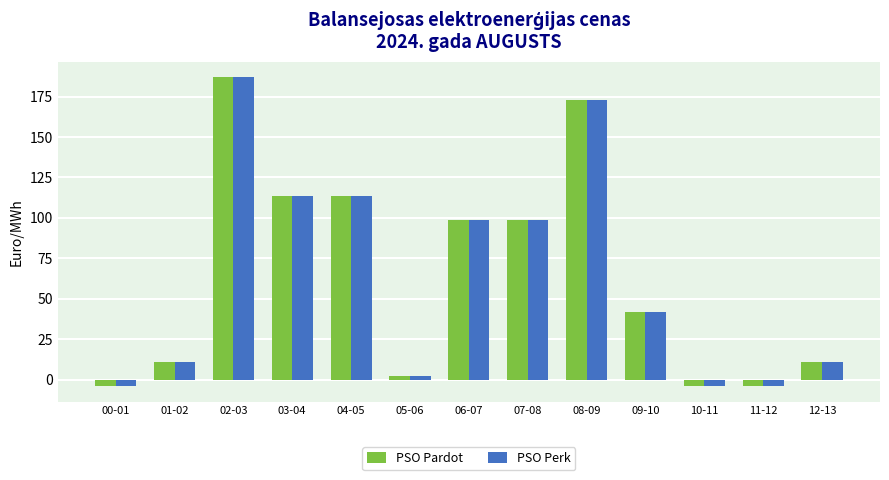

What is the sum of all PSO Perk values?

839.7